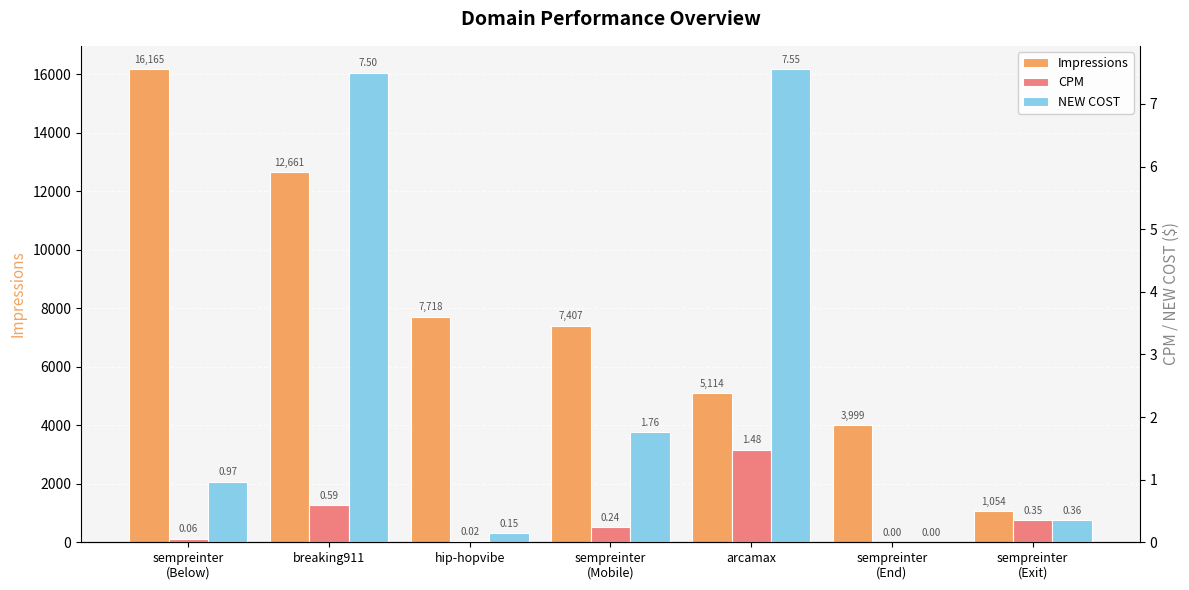

Which label corresponds to the smallest value in the chart?

sempreinter
(End)